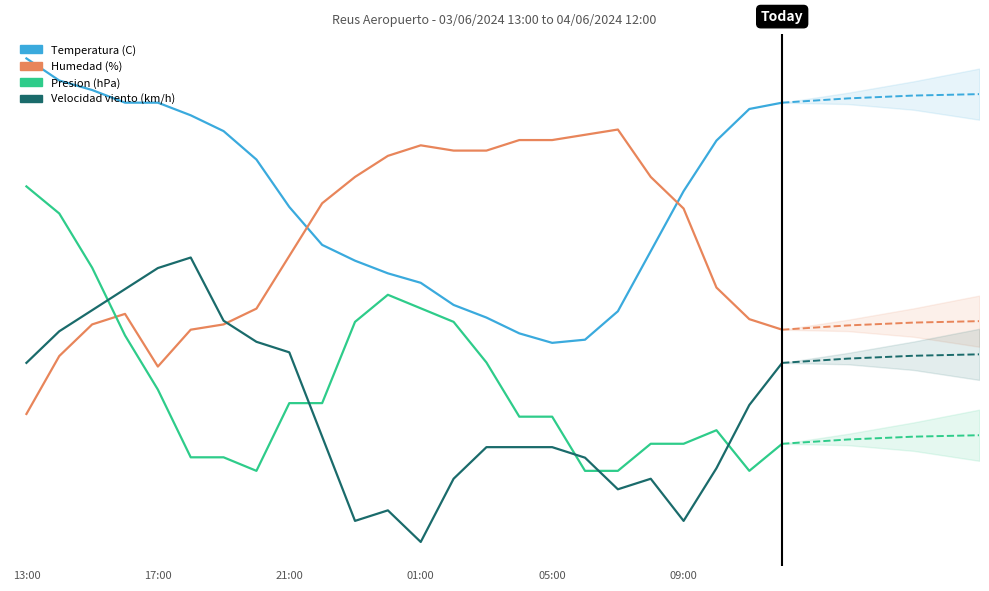

What is the value of the Velocidad viento (km/h) point at the 5th from the left?

86.3